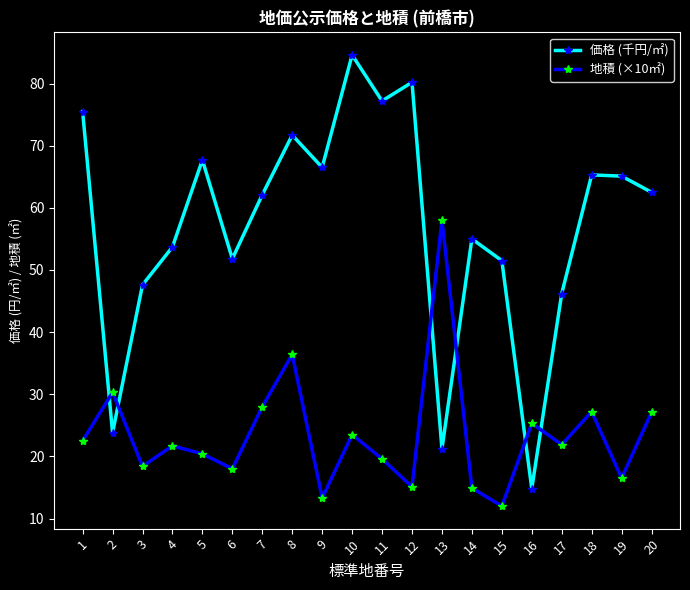

How many intersections are there between 価格 (千円/㎡) and 地積 (×10㎡)?

6